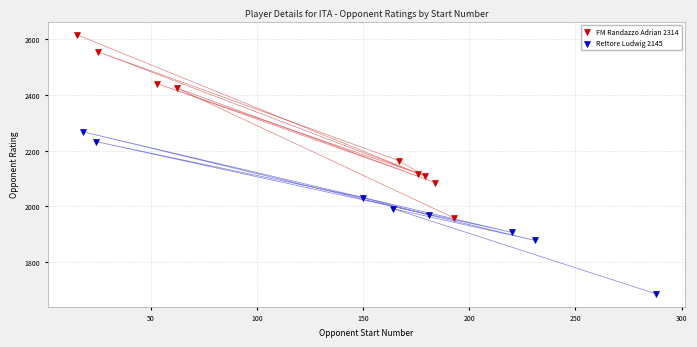

Which series has the widest spread of Y values?

FM Randazzo Adrian 2314